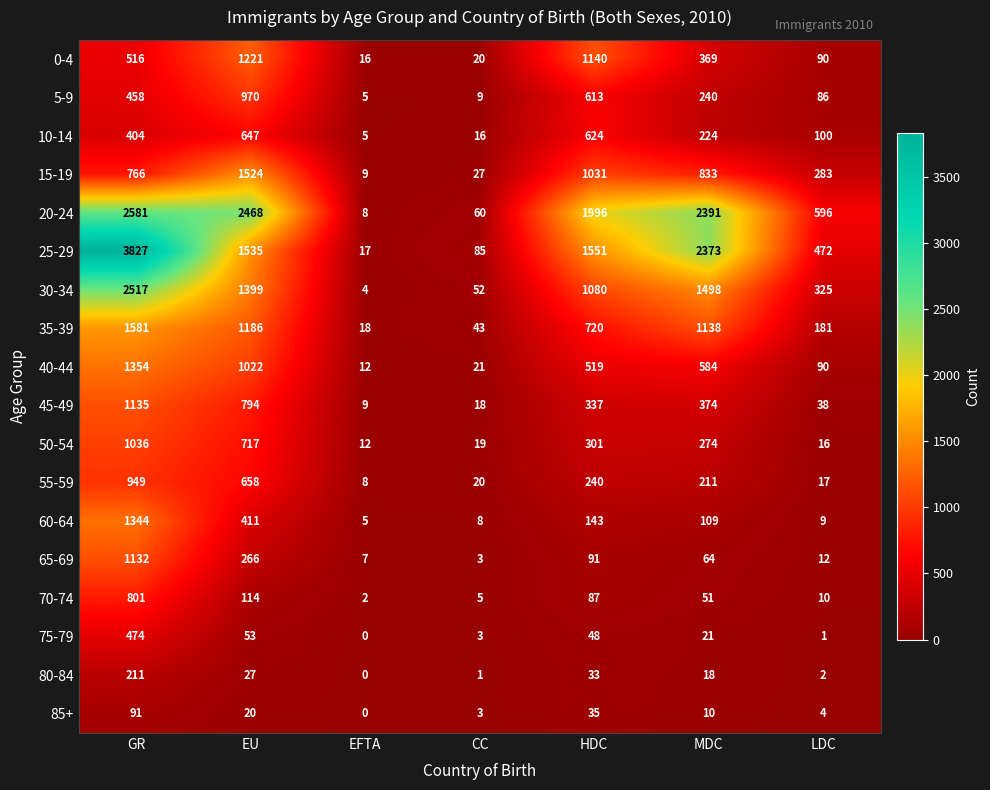

The value of 20-24 at GR is 1217. True or false?

False